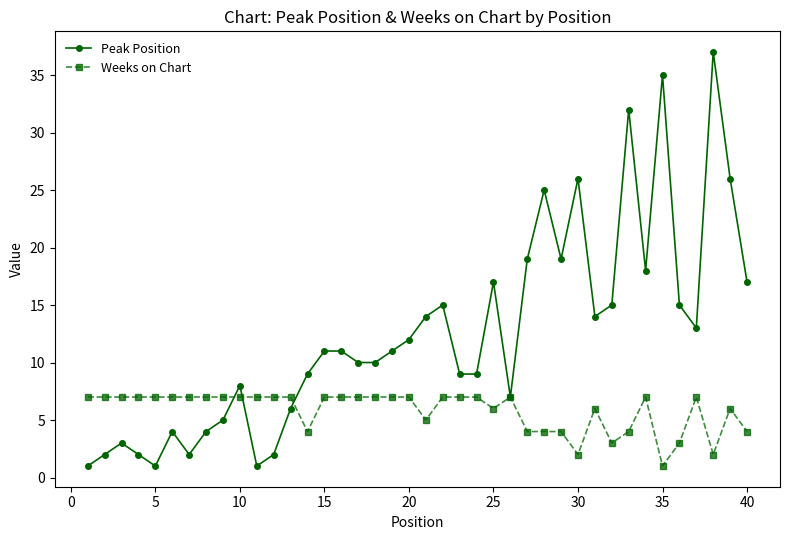

How many categories are shown in the chart?

40